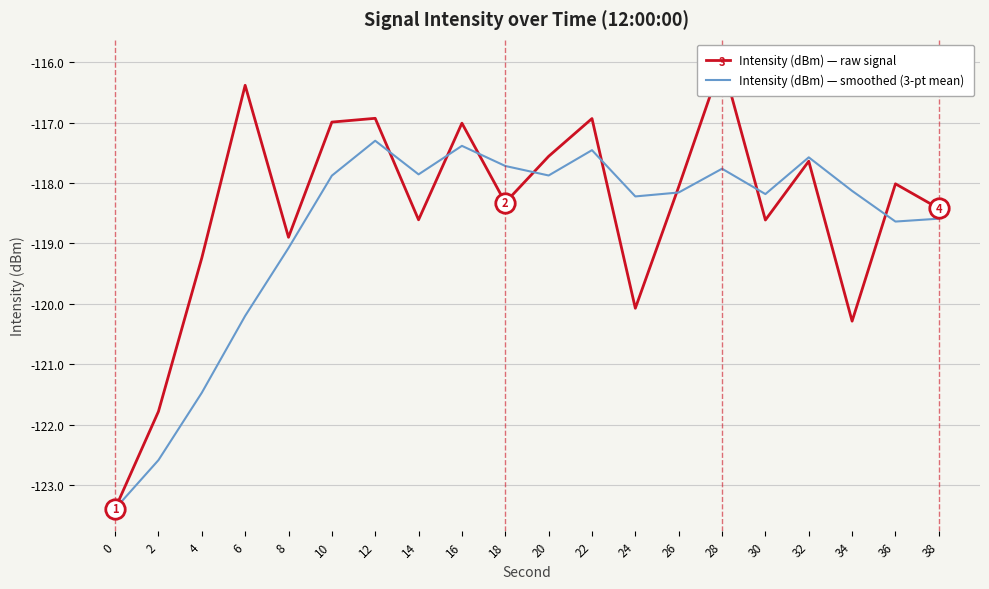

What is the difference between the Intensity (dBm) — smoothed (3-pt mean) values at 12 and 4?

4.2